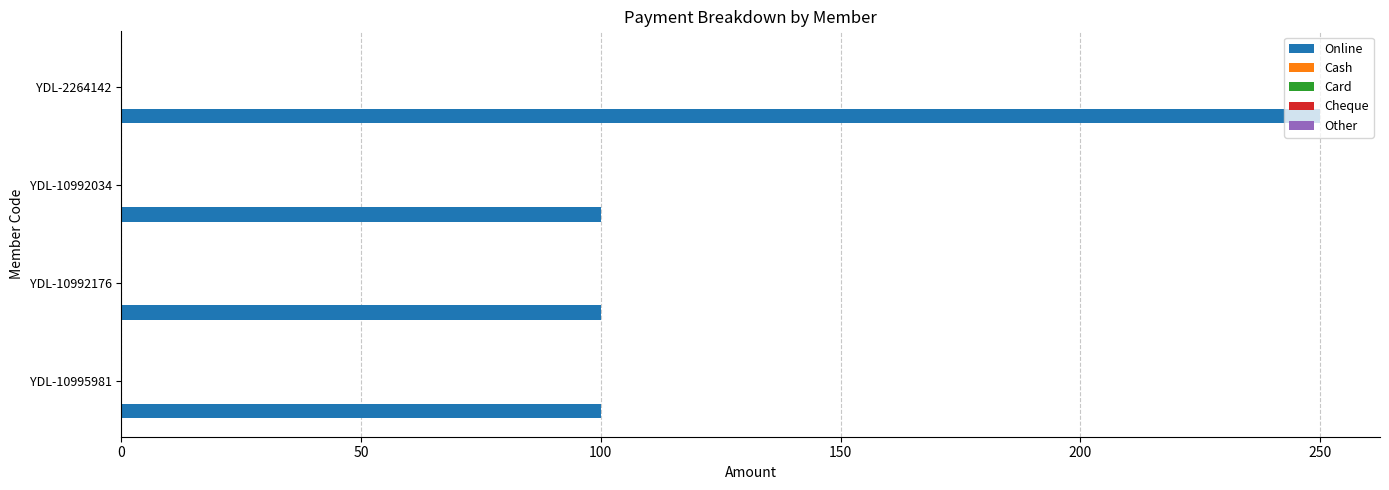

What is the difference between the maximum and minimum values?

150